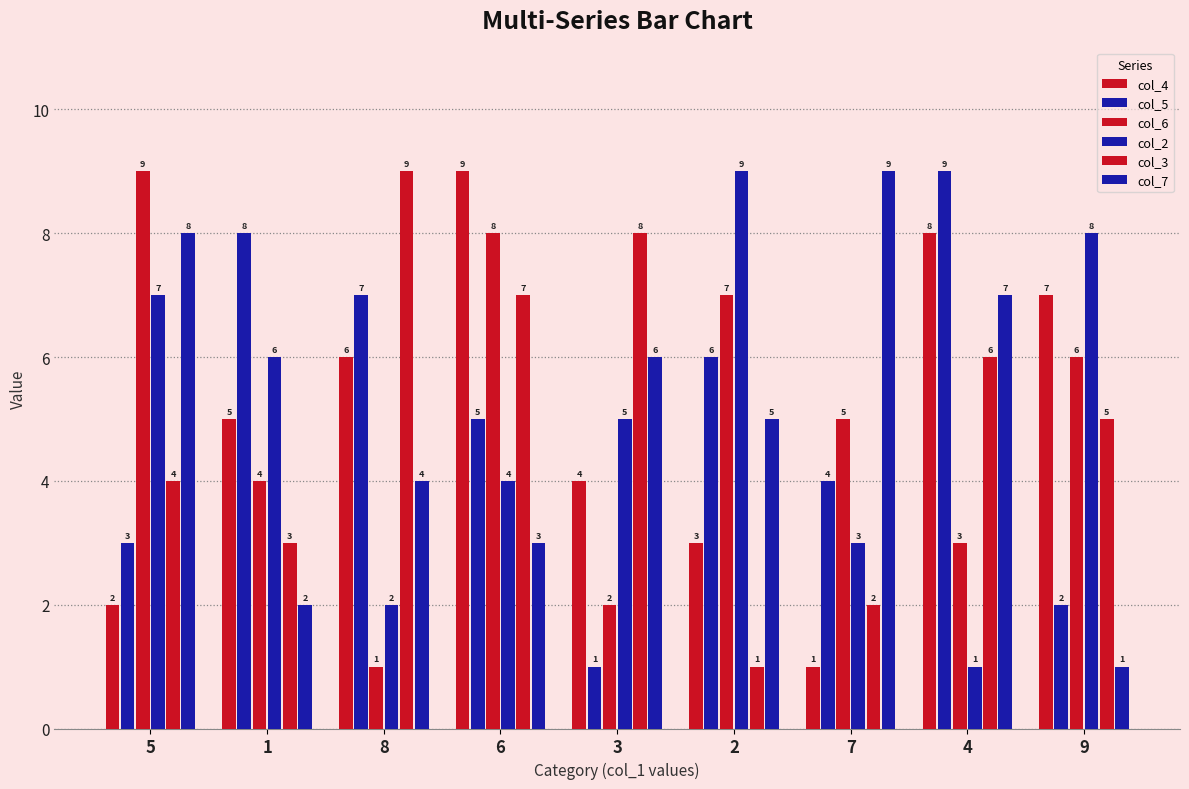

How many groups of bars are there?

9